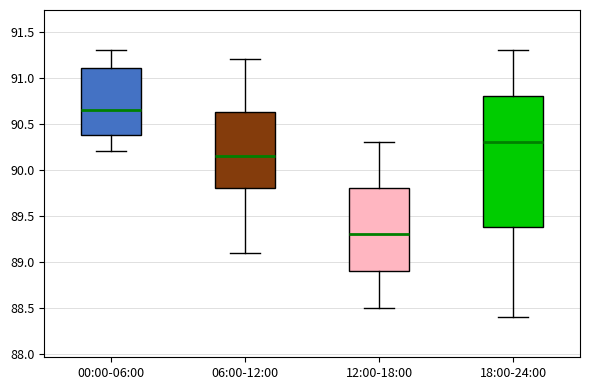

Where does the lower whisker of the box for 00:00-06:00 end on the y-axis? The values are not printed on the chart, so give them approximately, as read against the axis.

90.20